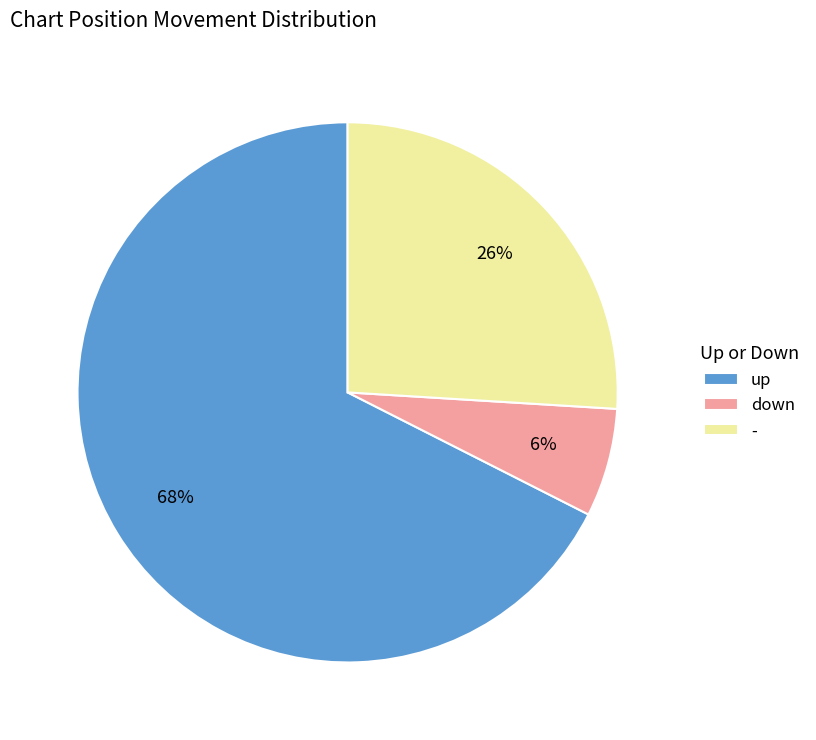

To the nearest percent, what is the combined percentage of down and -?

32%